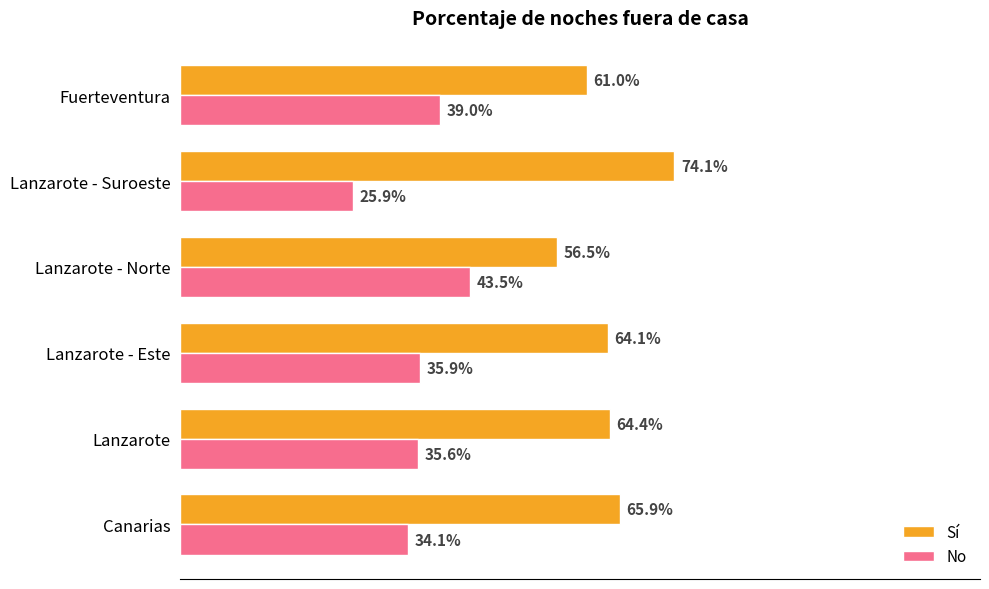

At which category does the chart reach its peak across all series?

Lanzarote - Suroeste